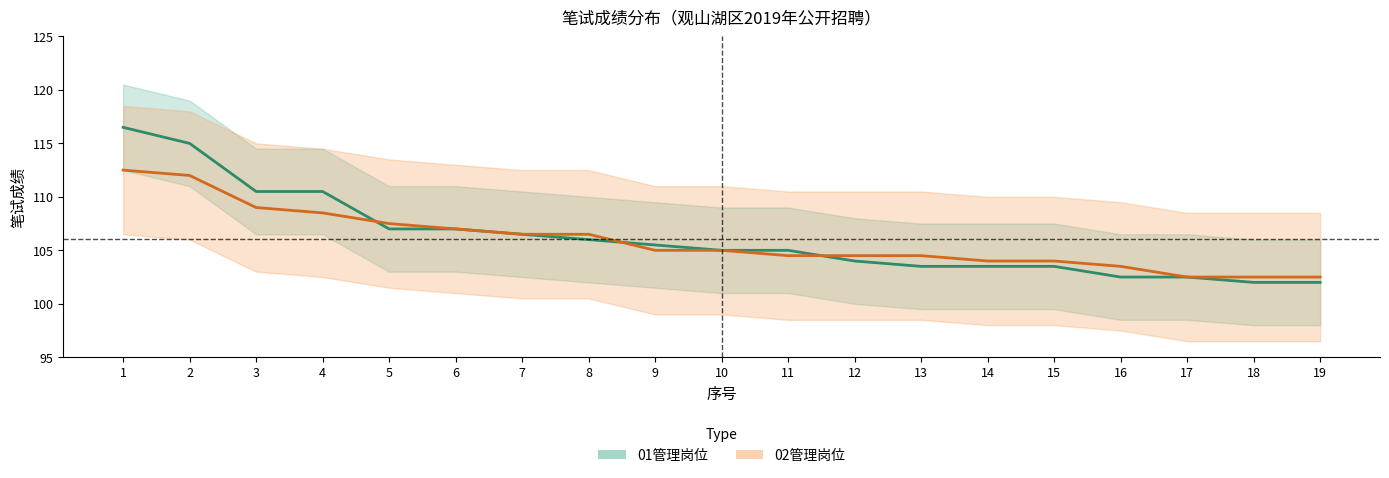

Is this an area chart (filled region under the line)?

No